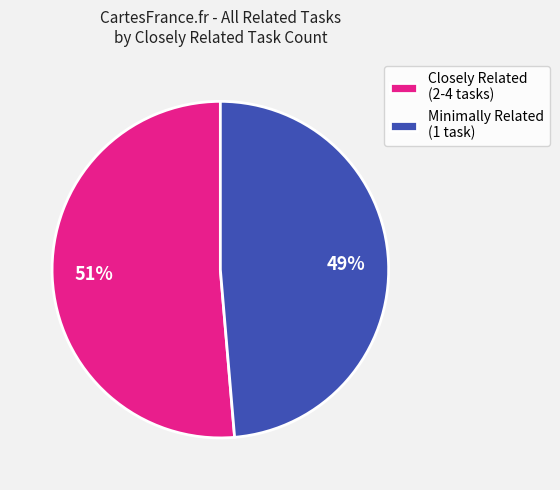

Is the sum of Closely Related (2-4 tasks) and Minimally Related (1 task) greater than half?

Yes